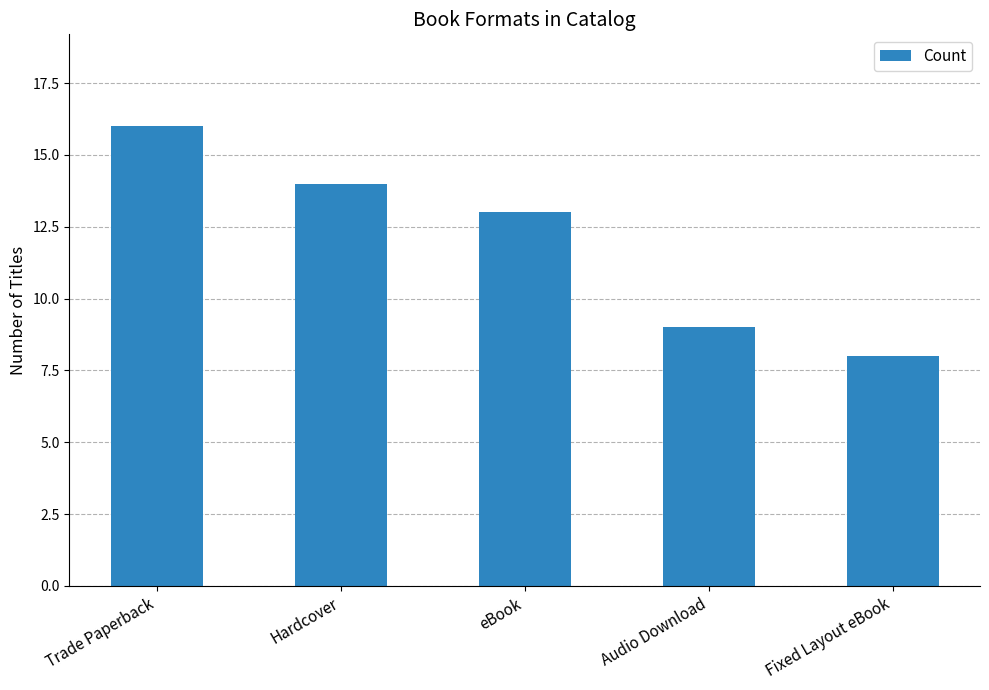

Where is the data nearest to the value 12?

eBook